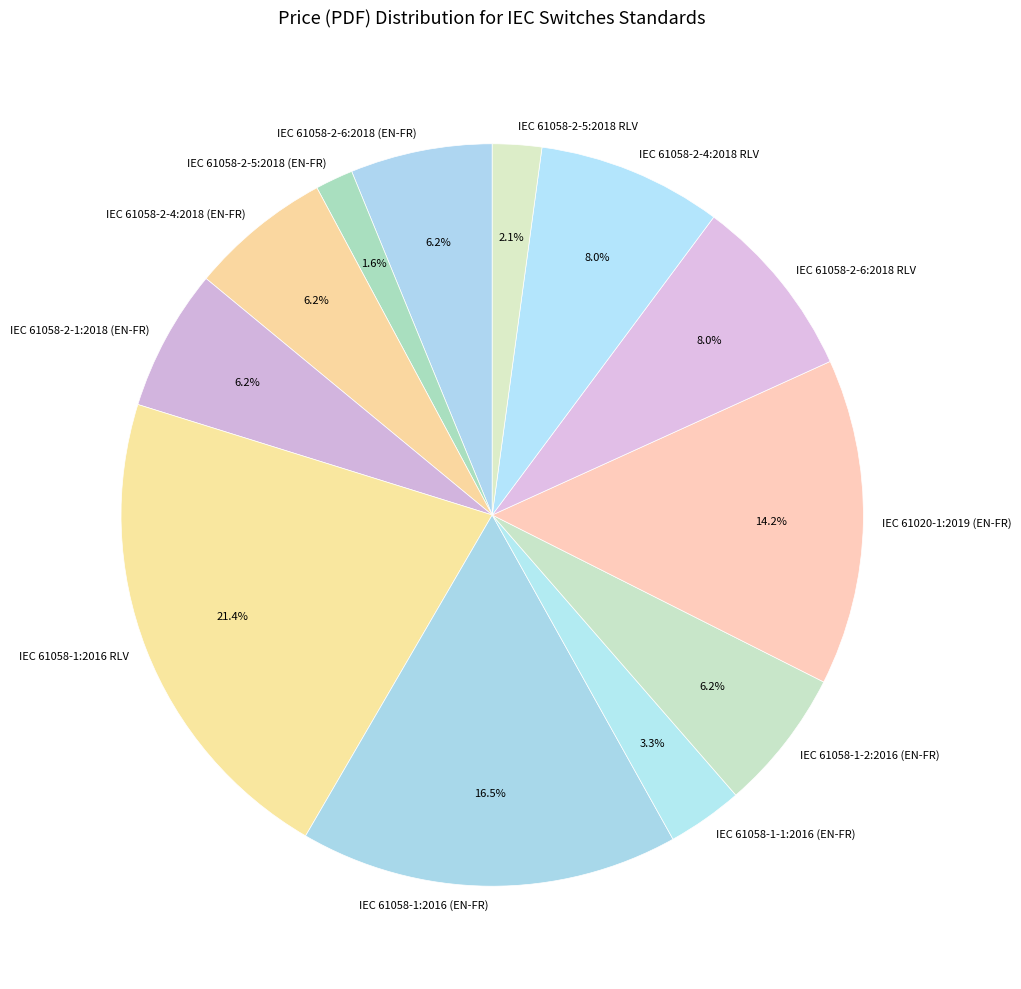

Count the number of slices in the pie.

12